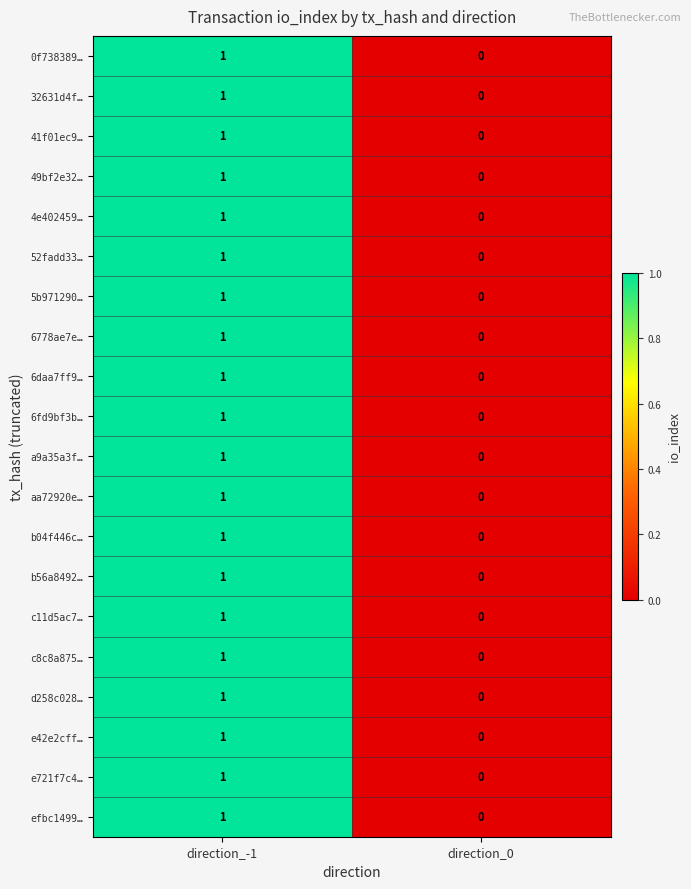

Which category has the lowest value in the c11d5ac7… series?

direction_0